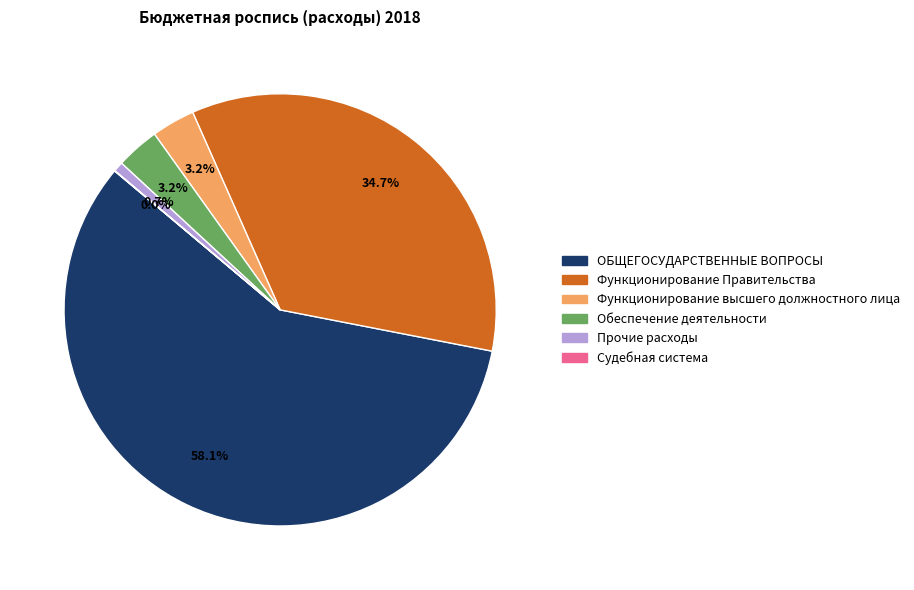

Does any single category account for the majority?

Yes